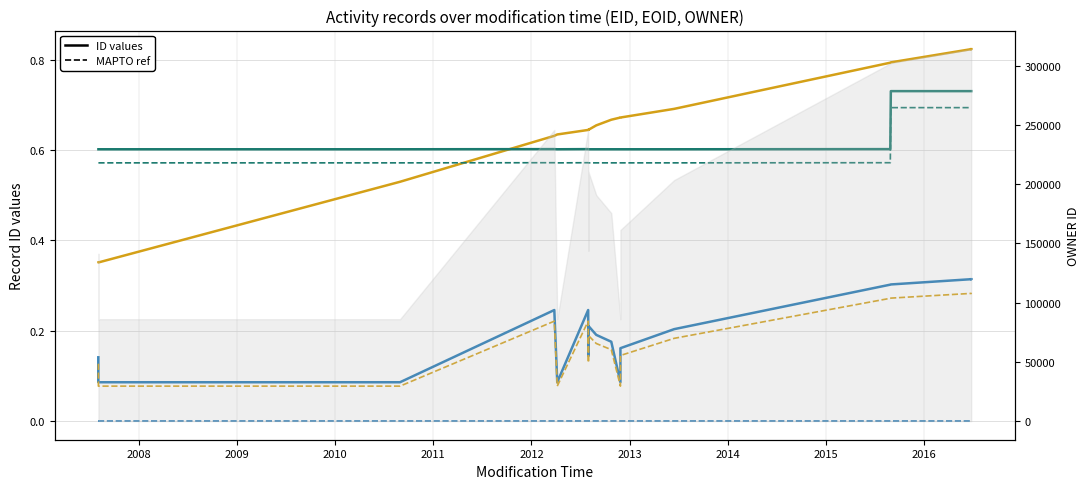

Rank the series by their maximum value, from lowest to highest.

MAPTO (EID ref), MAPTO (EOID ref), EID (×10⁶), MAPTO (OWNER ref), OWNER (×10⁵), EOID (×10⁶)